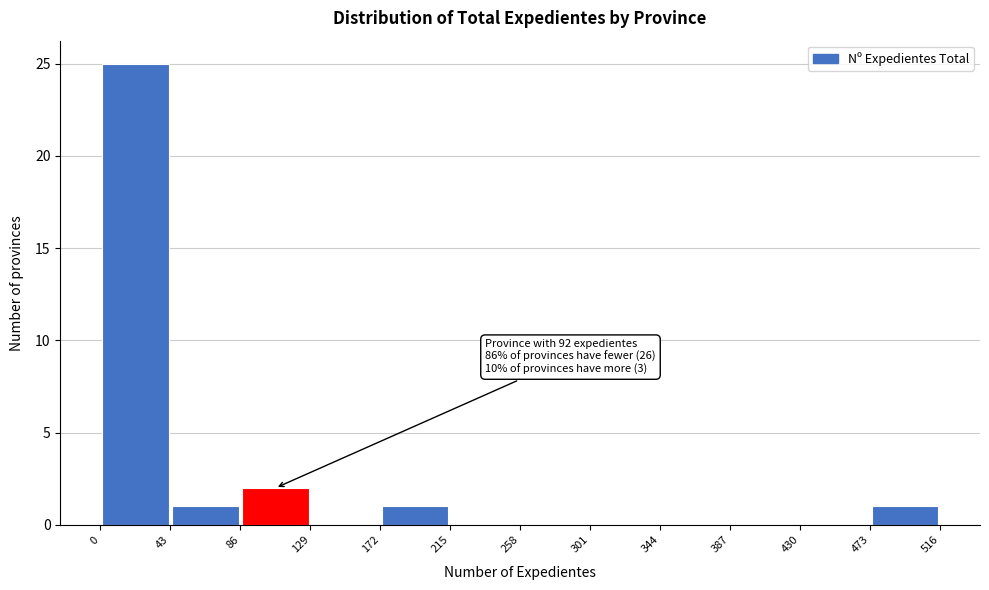

Over which range of the x-axis is the bar tallest?

0 to 43